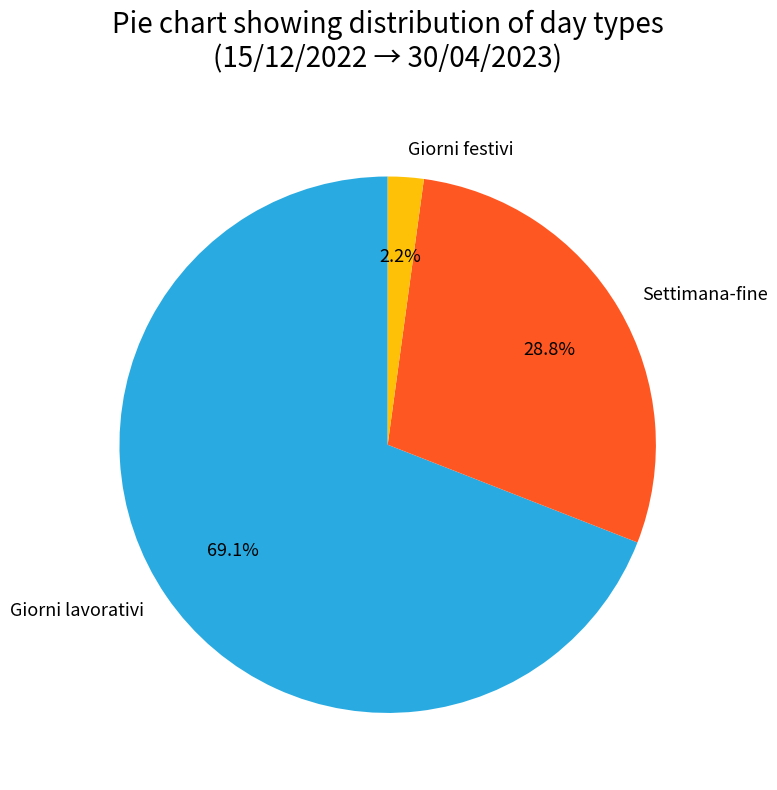

Rank the categories by value from lowest to highest.

Giorni festivi, Settimana-fine, Giorni lavorativi